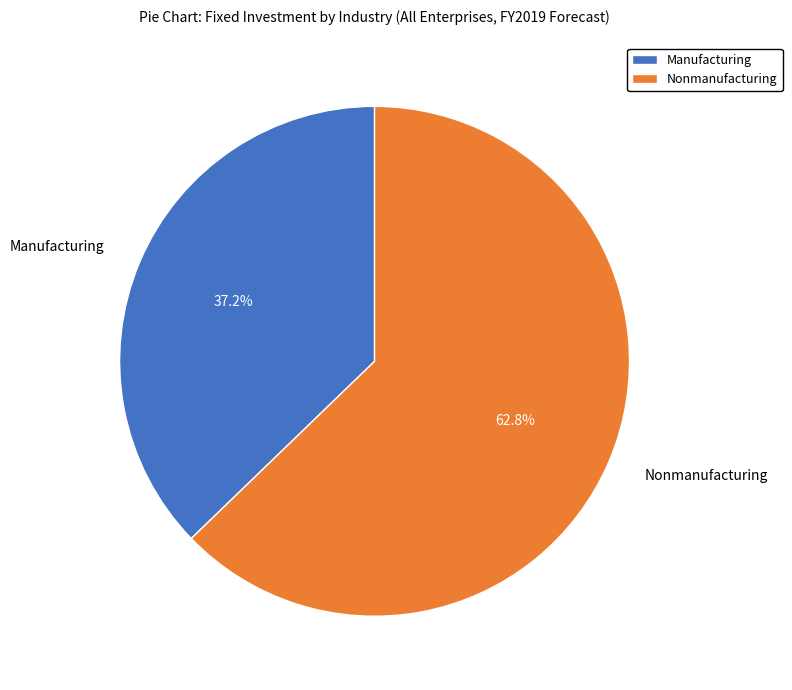

Is there a majority slice in this chart?

Yes